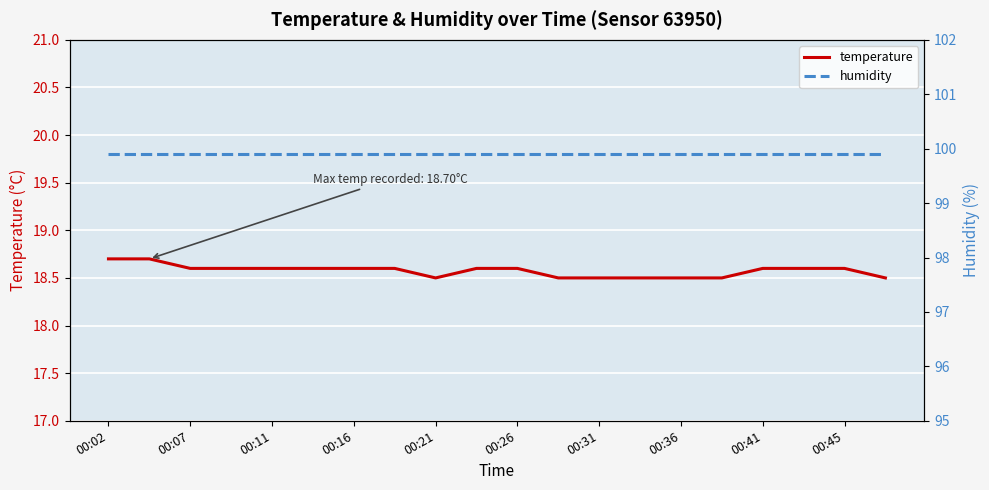

How many lines are shown in the chart?

2